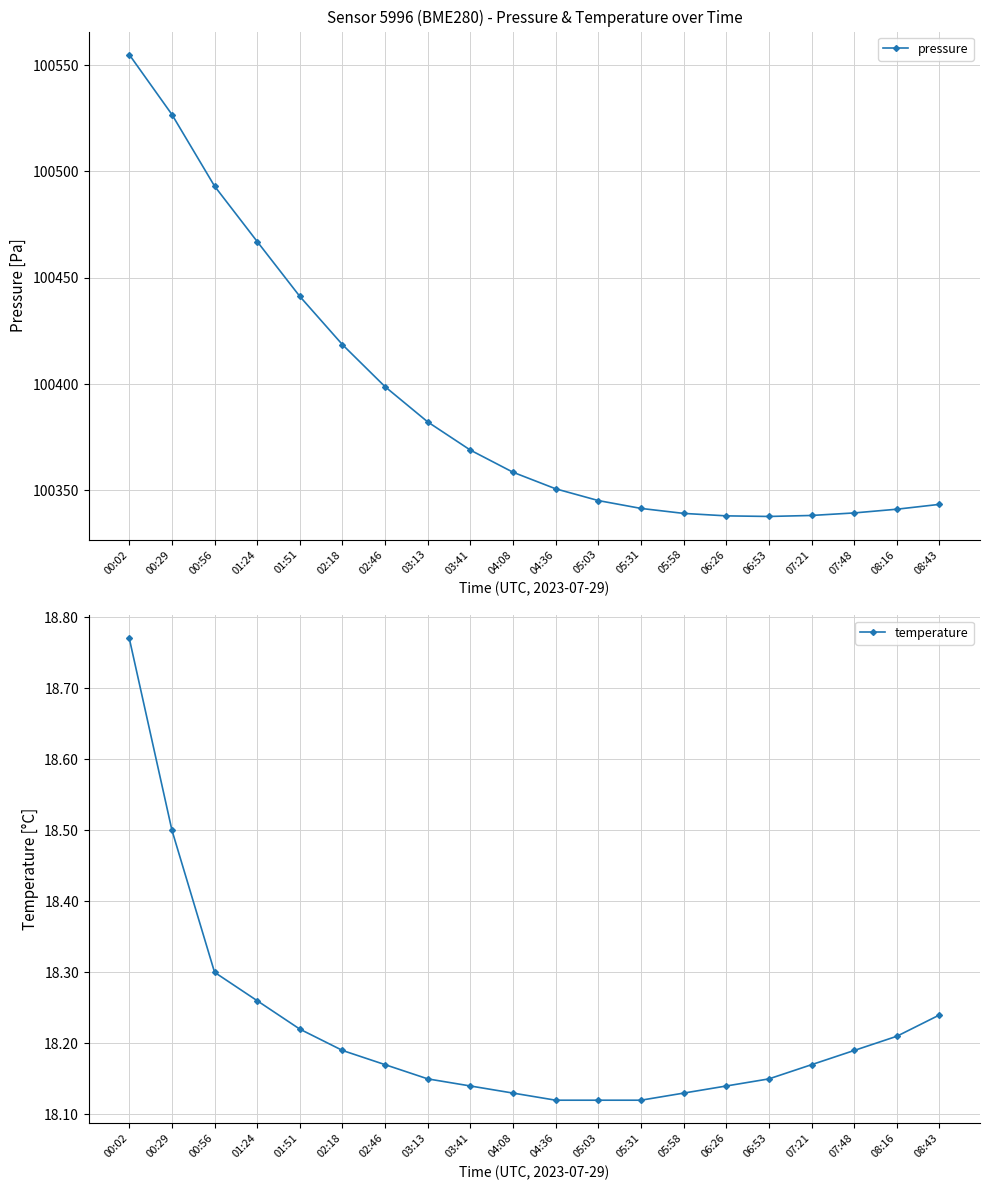

True or false: temperature and pressure intersect in this chart.

False